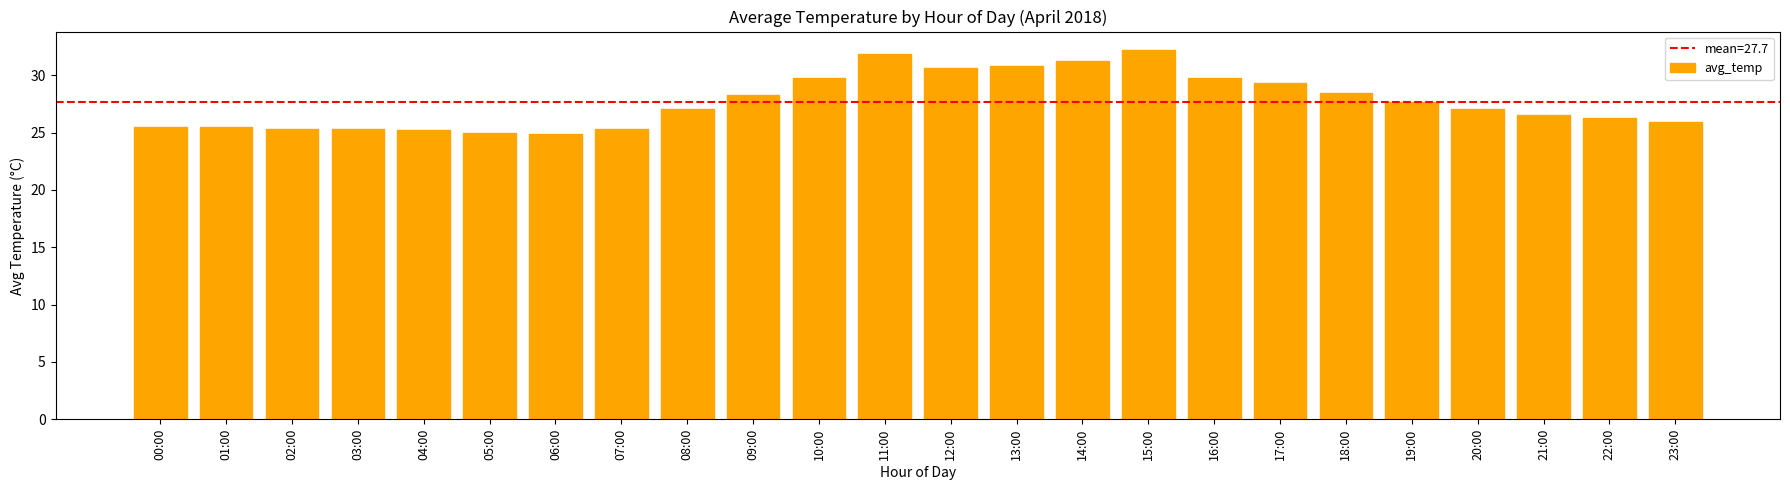

Does the chart contain any negative values?

No